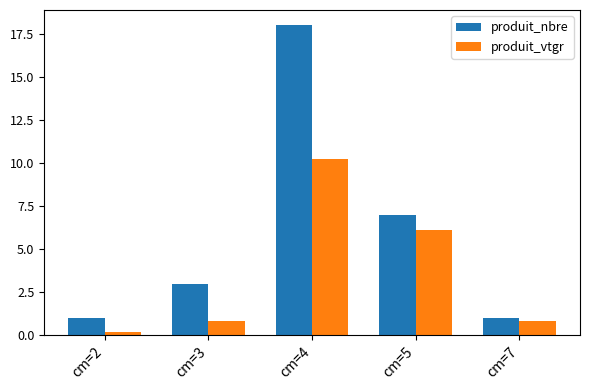

Where is produit_nbre nearest to the value 9?

cm=5